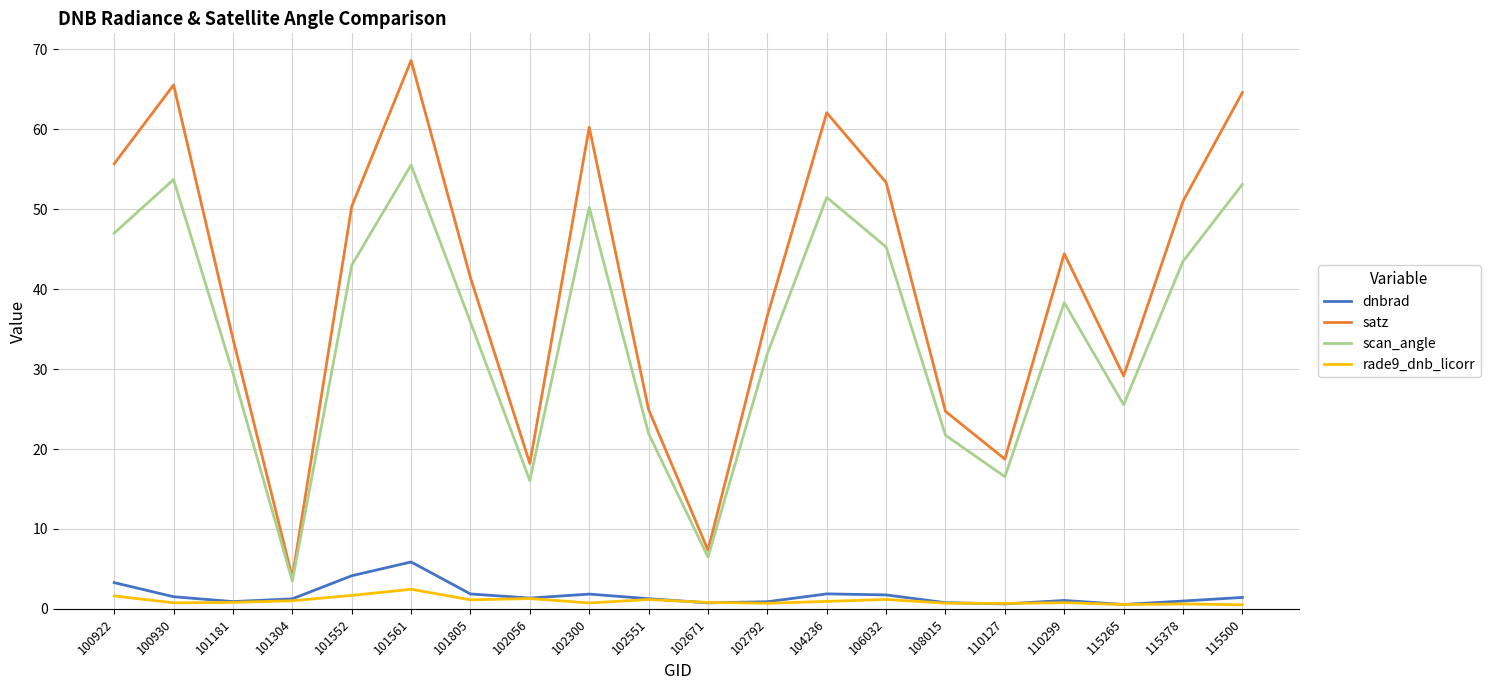

How many values in the scan_angle series exceed 38?

10